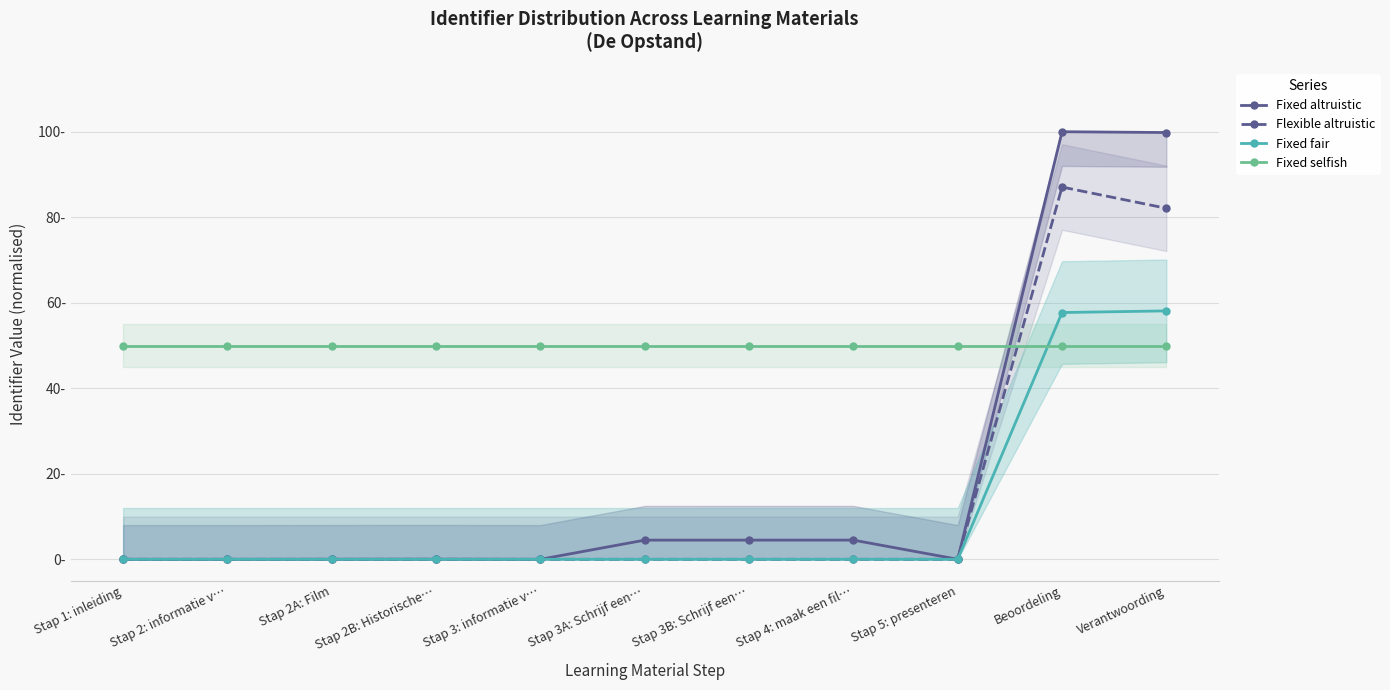

What is the average value of the Fixed altruistic series?

19.4